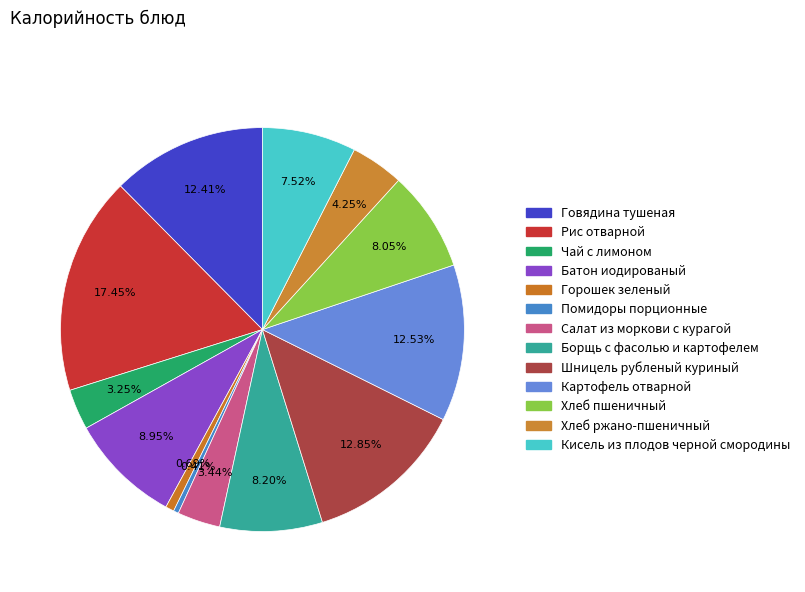

Count the number of slices in the pie.

13